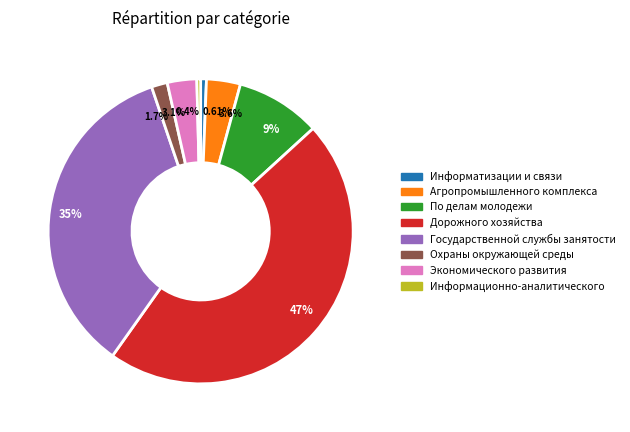

Is the sum of Охраны окружающей среды and Информатизации и связи greater than half?

No